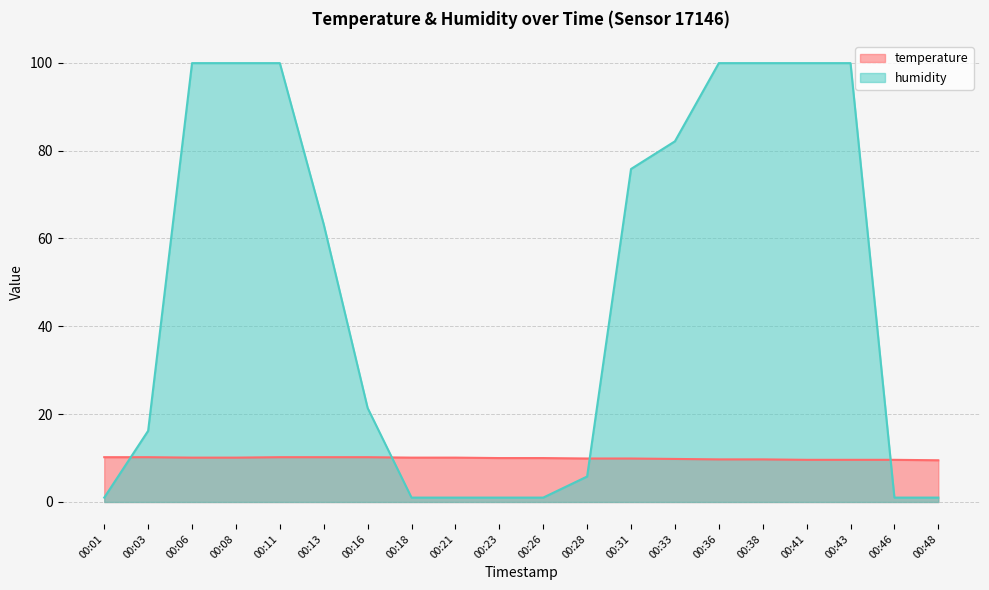

What is the difference between the second highest and minimum values in the humidity series?

98.9